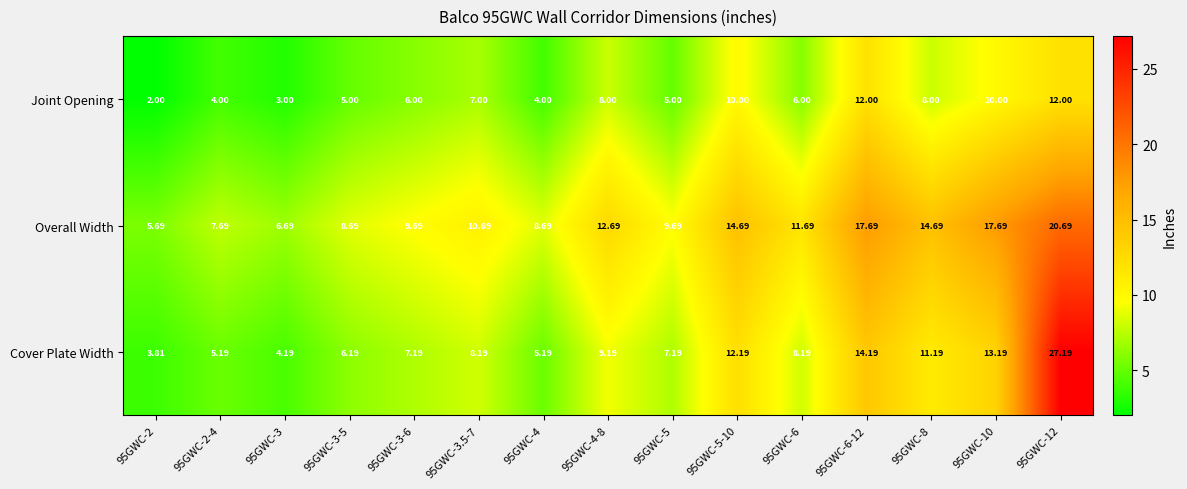

At 95GWC-8, list the series in order from largest to smallest.

Overall Width, Cover Plate Width, Joint Opening